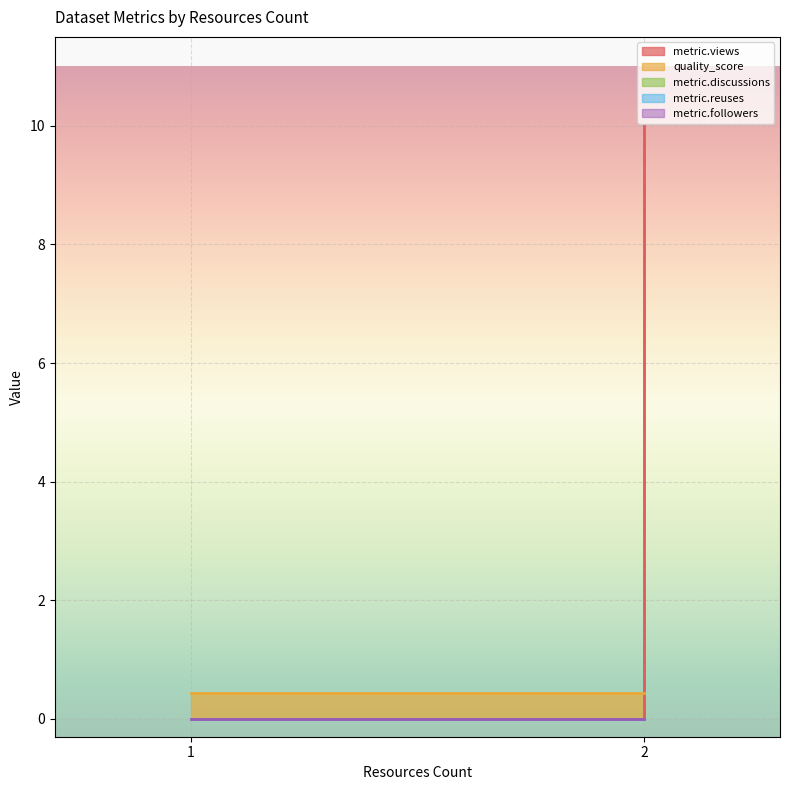

Which has a higher value, 1 or 2?

2